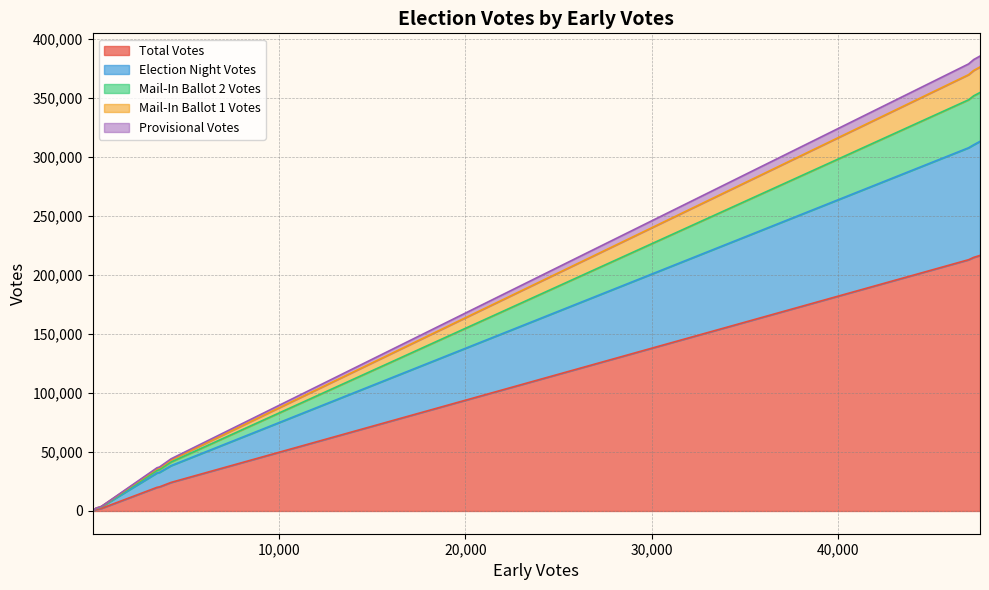

Does the chart display data point markers on the line(s)?

No